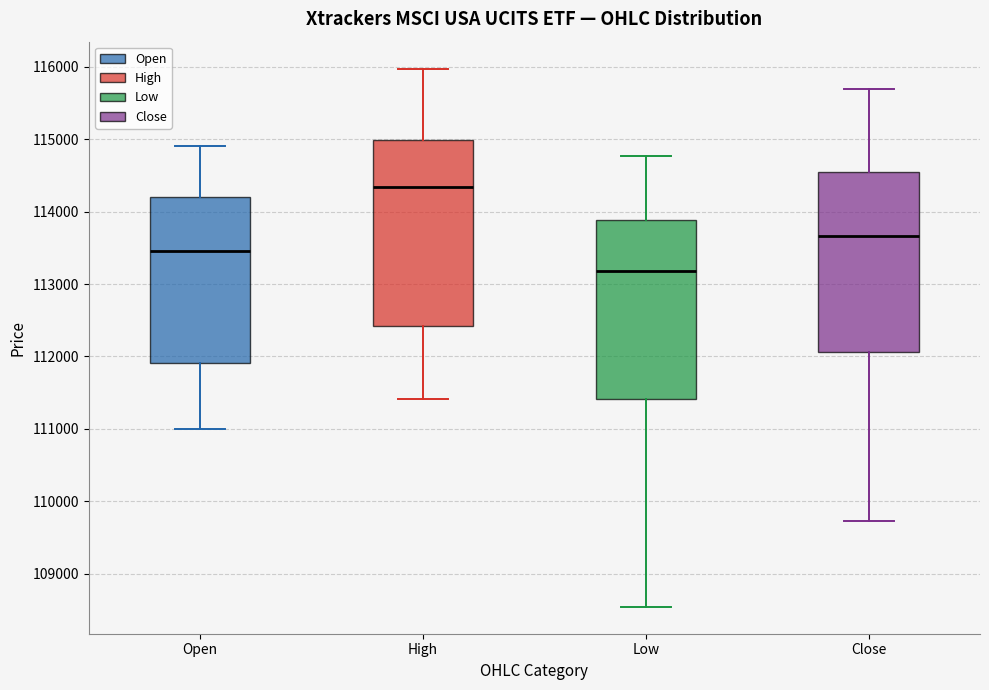

Reading left to right, read every box against the y-axis: the position of its median line, the range the box covers, and the ends of its whiskers. The values are not printed on the chart, so give them approximately, as read against the axis.

Open: median 113500, box 111900 to 114200, whiskers 111000 to 114900
High: median 114300, box 112400 to 115000, whiskers 111400 to 116000
Low: median 113200, box 111400 to 113900, whiskers 108500 to 114800
Close: median 113700, box 112100 to 114500, whiskers 109700 to 115700